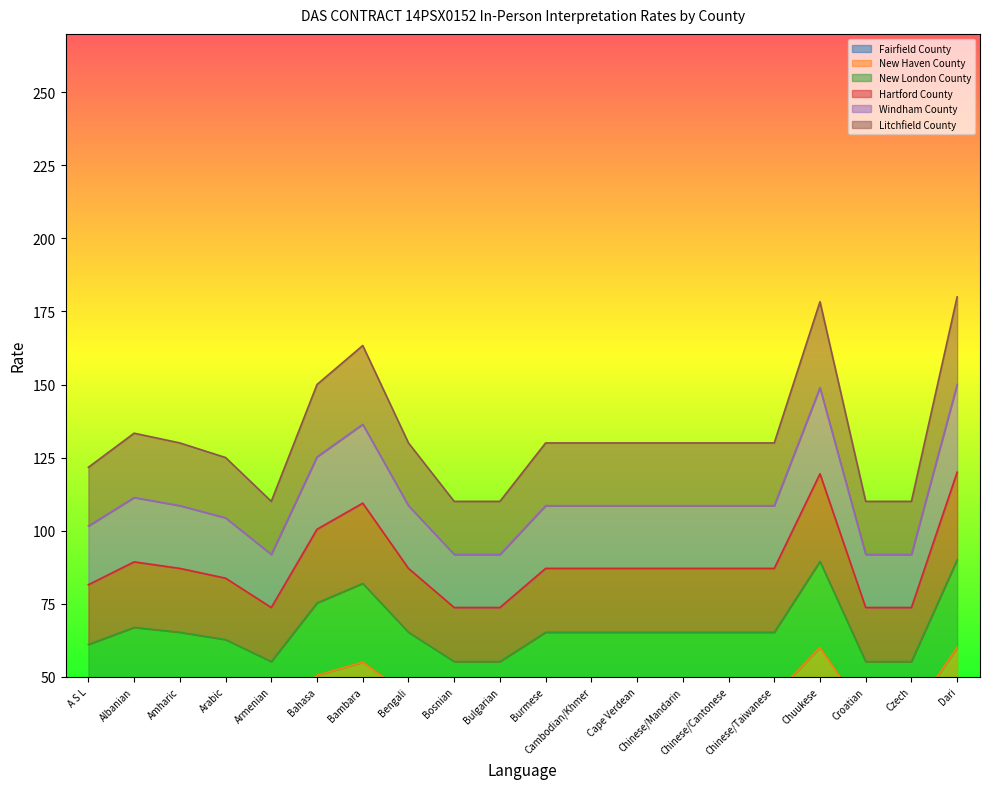

At which category does the chart reach its minimum across all series?

Armenian